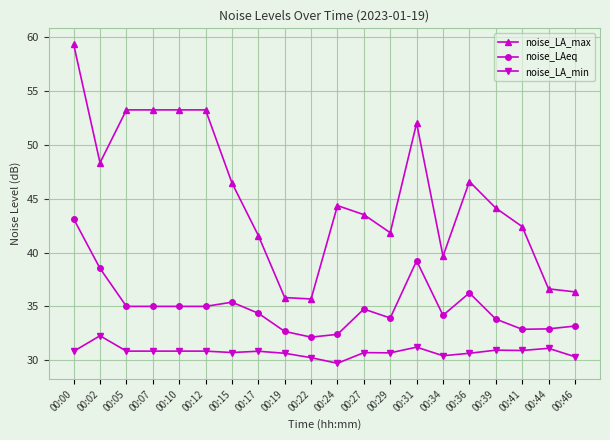

What is the difference between the highest and lowest values at 00:41?

11.5